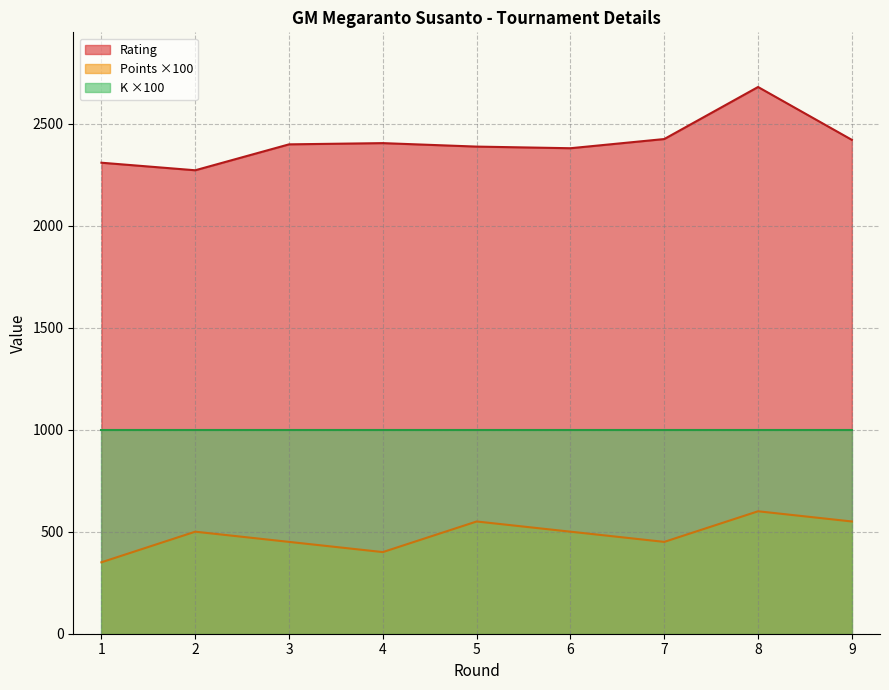

How many Points values are between 450 and 550?

6